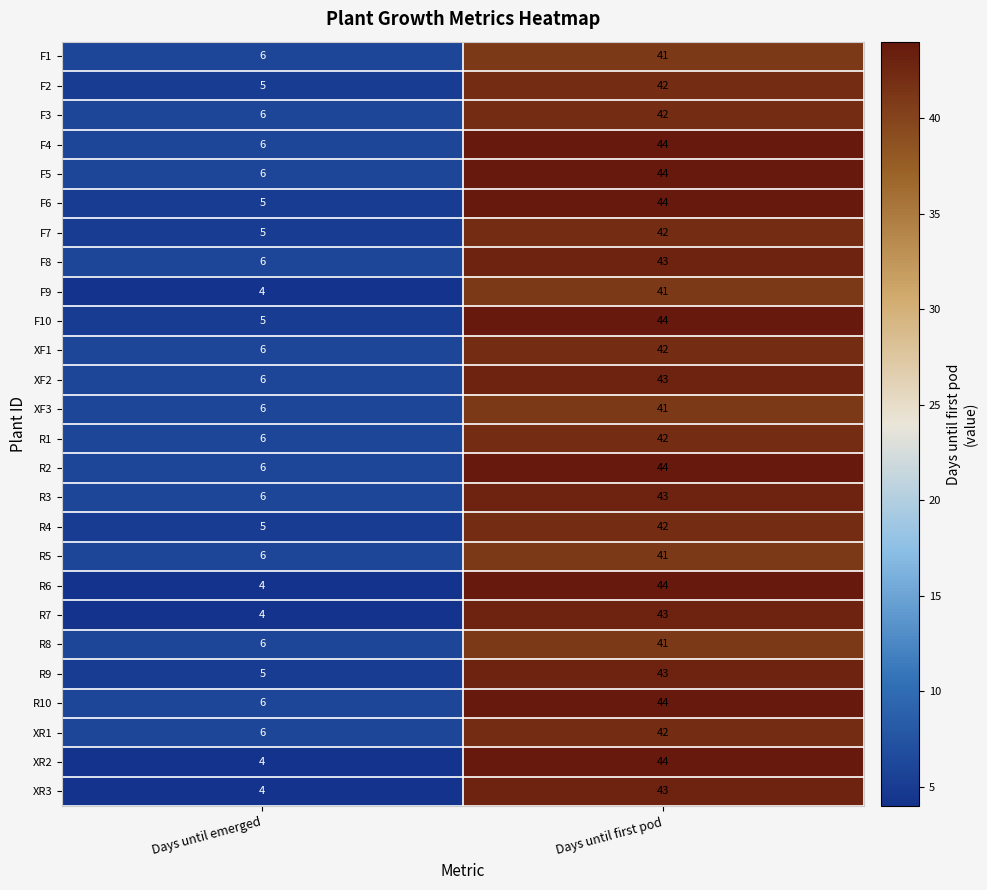

True or false: F1 has a value of 41 at Days until first pod.

True